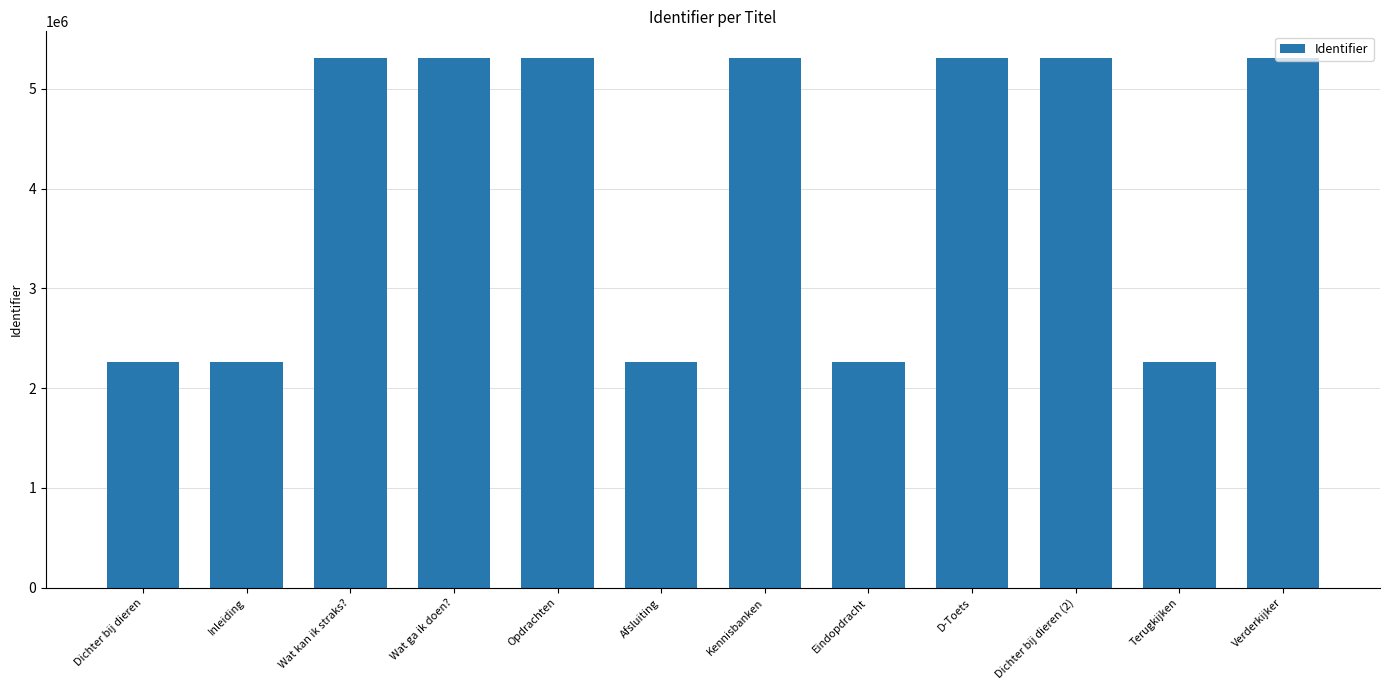

What is the change in value from Inleiding to Opdrachten?

+3043994